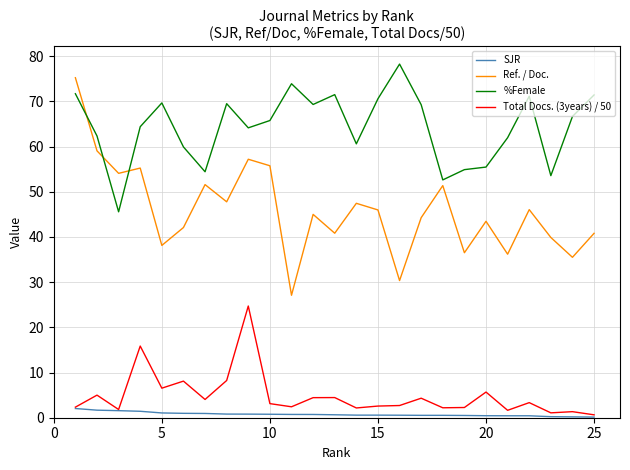

Which series has the widest spread of values?

Ref. / Doc.